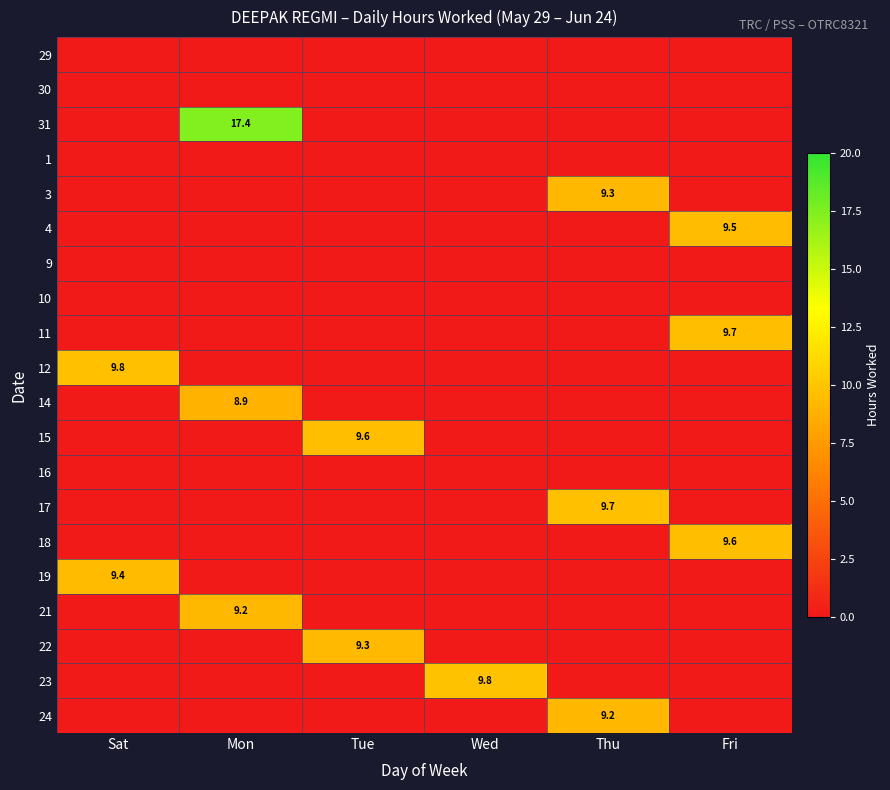

Is it true that 19 equals 4.0 at Sat?

False